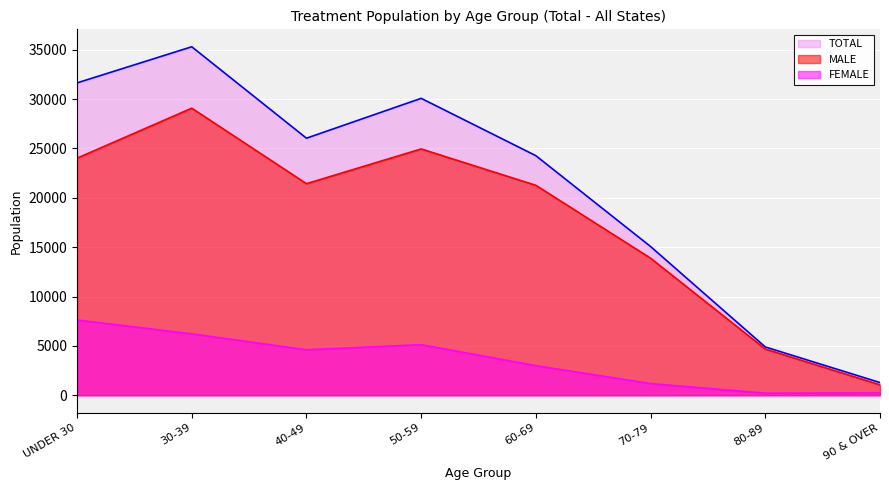

Between 70-79 and 30-39, which is larger?

30-39